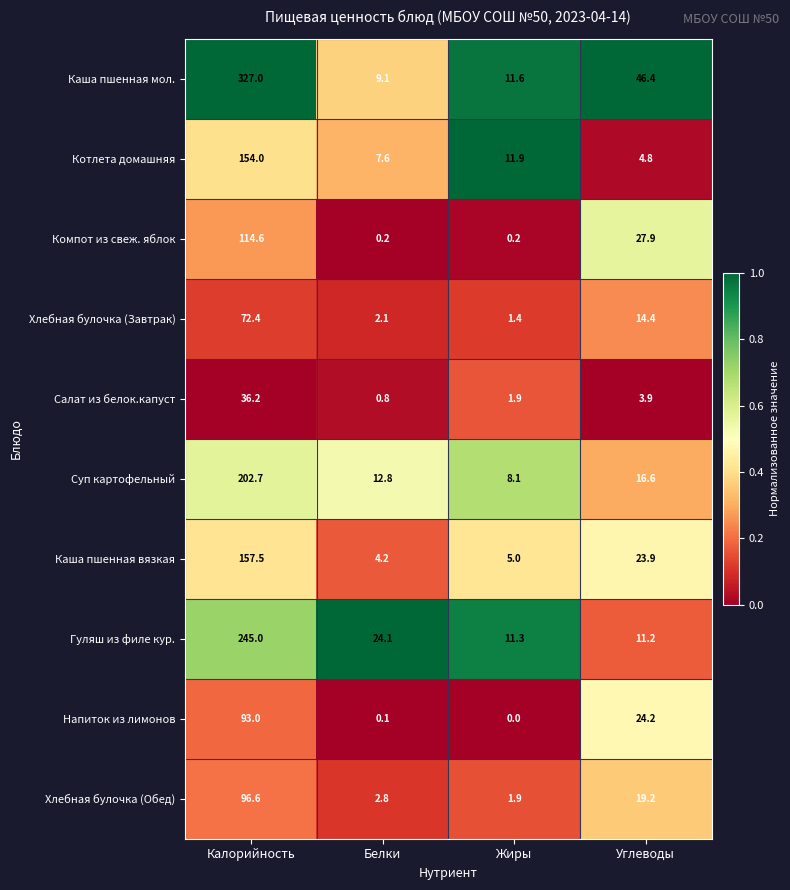

What is the spread (max minus min) of values at Углеводы?

42.5